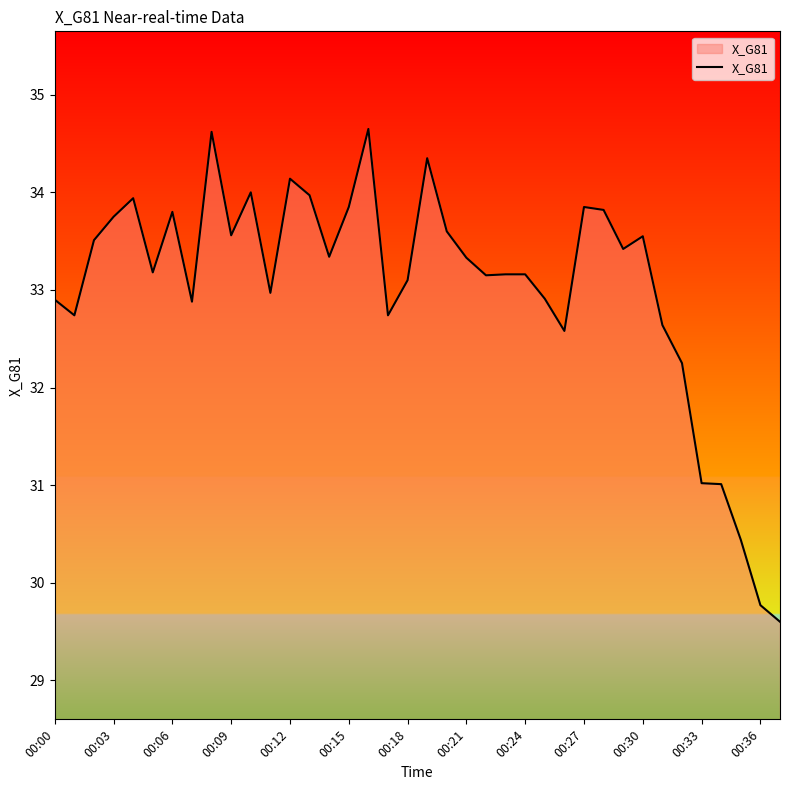

How many series are shown in this chart?

1